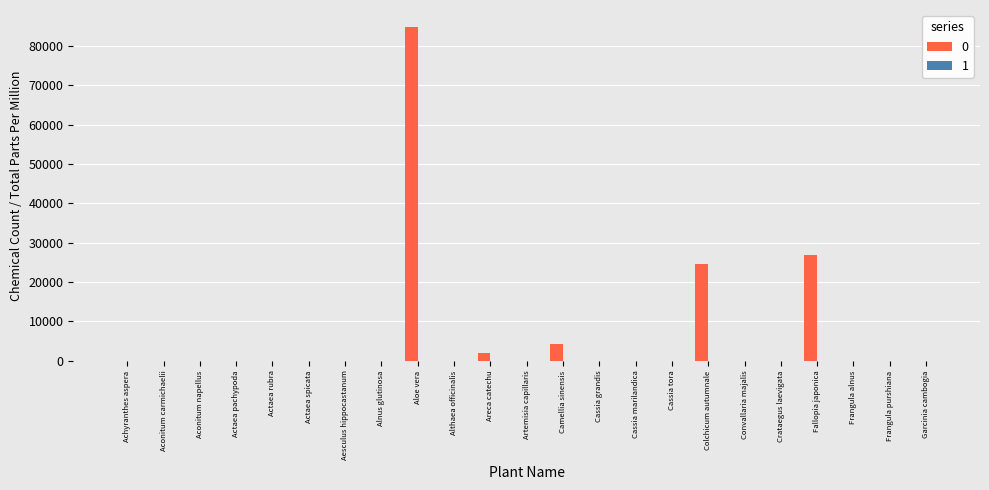

The value of 0 at Cassia grandis is -39780.5. True or false?

False